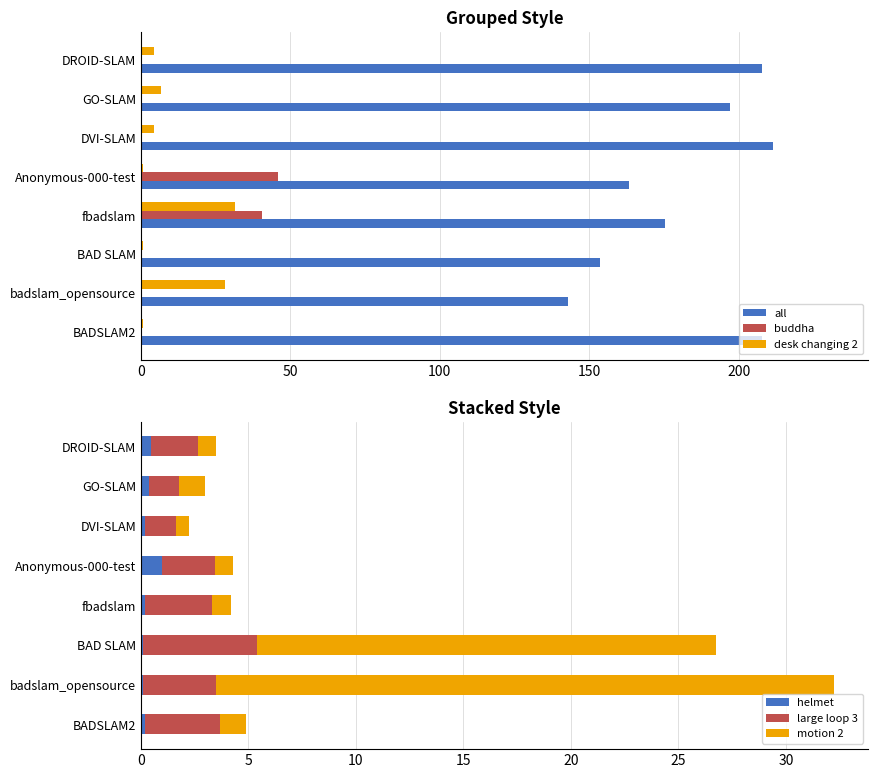

What is the highest value of the helmet series?

1.0